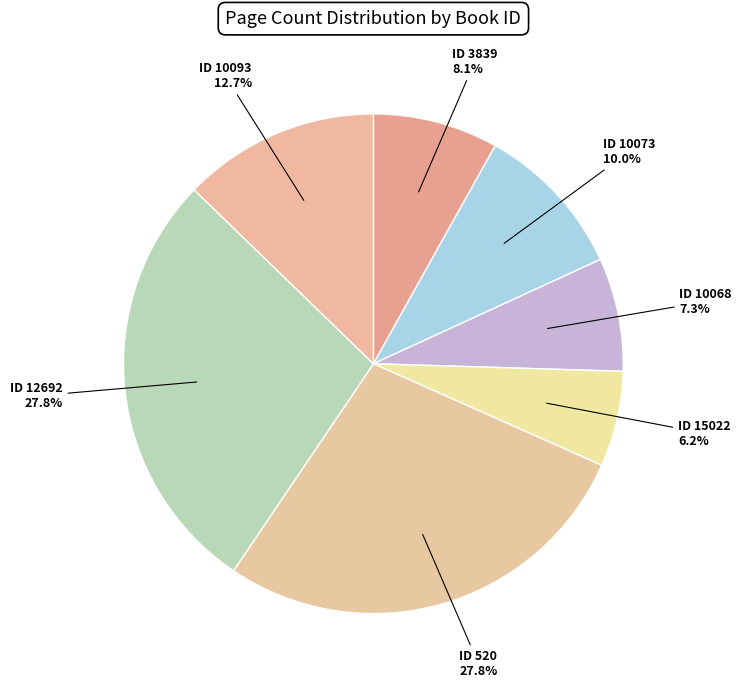

What portion of the pie excludes ID 10073?

90.0%